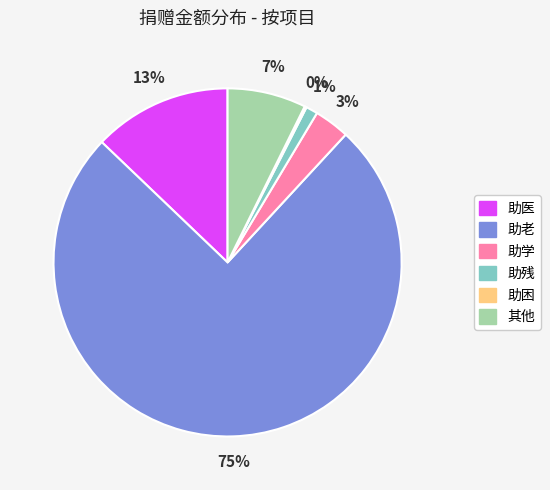

To the nearest percent, what portion does 其他 represent?

7%